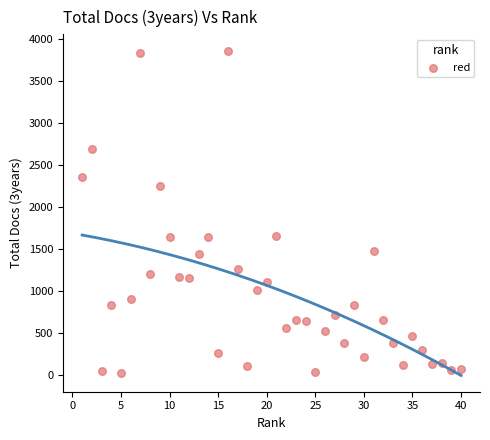

What is the range of Y values (max minus min)?

3837